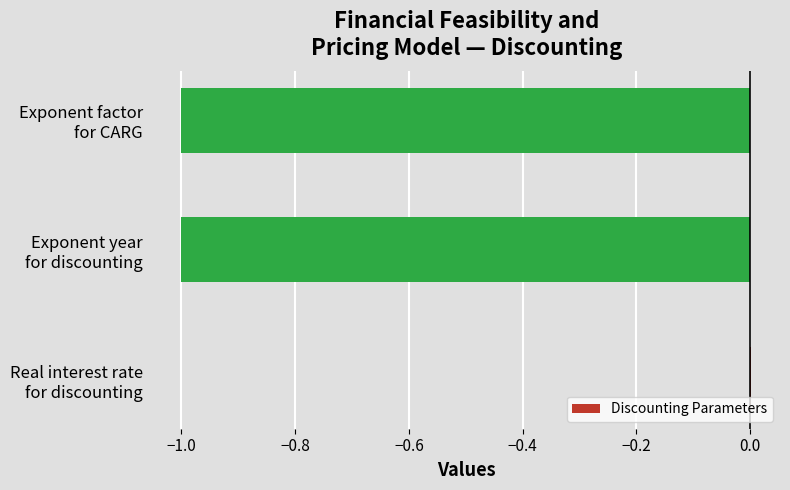

How many data points does each series have?

3